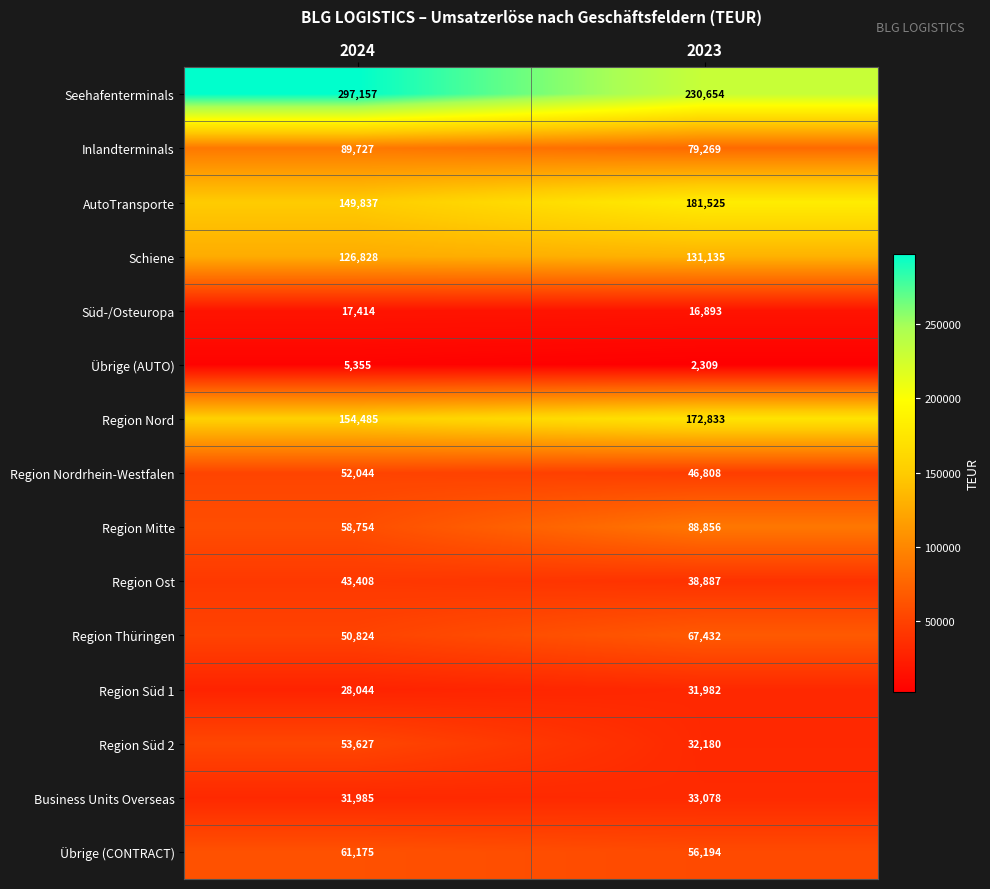

Rank the categories by Region Ost value from lowest to highest.

2023, 2024